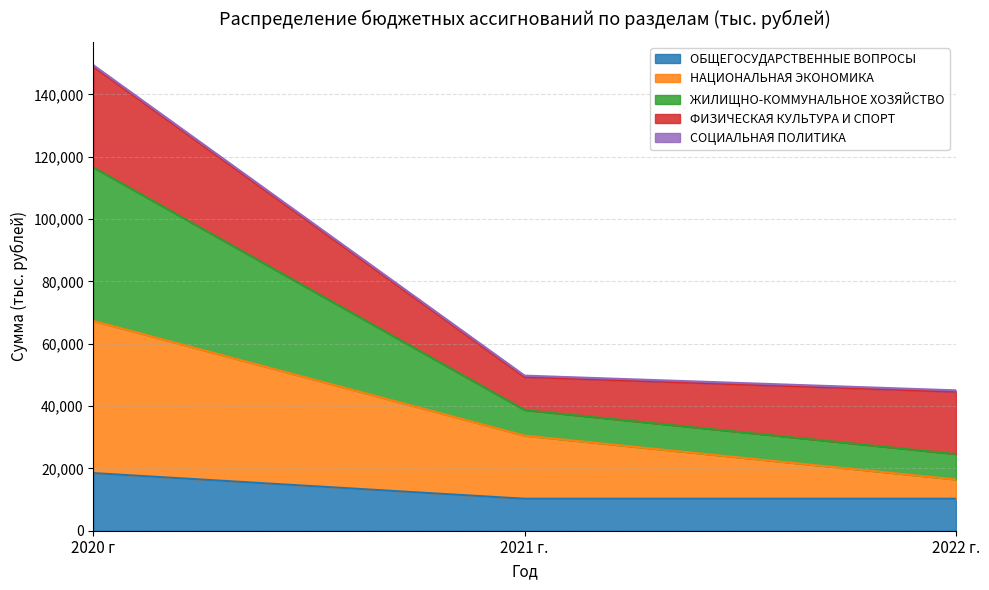

Does the chart have visible grid lines?

Yes